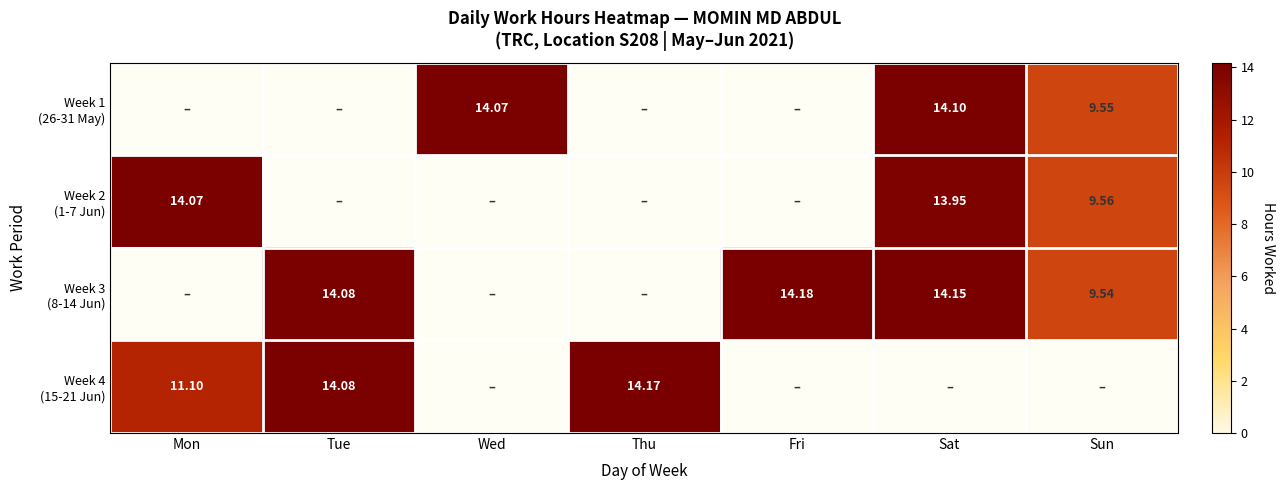

Is the value of Week 1 (26-31 May) at Mon greater than the value of Week 4 (15-21 Jun) at Sat?

No